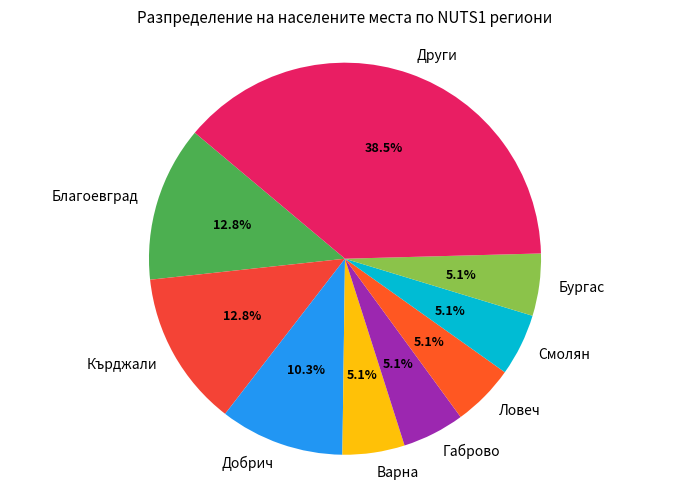

Approximately how many times larger is the value at Добрич compared to Благоевград?

0.8